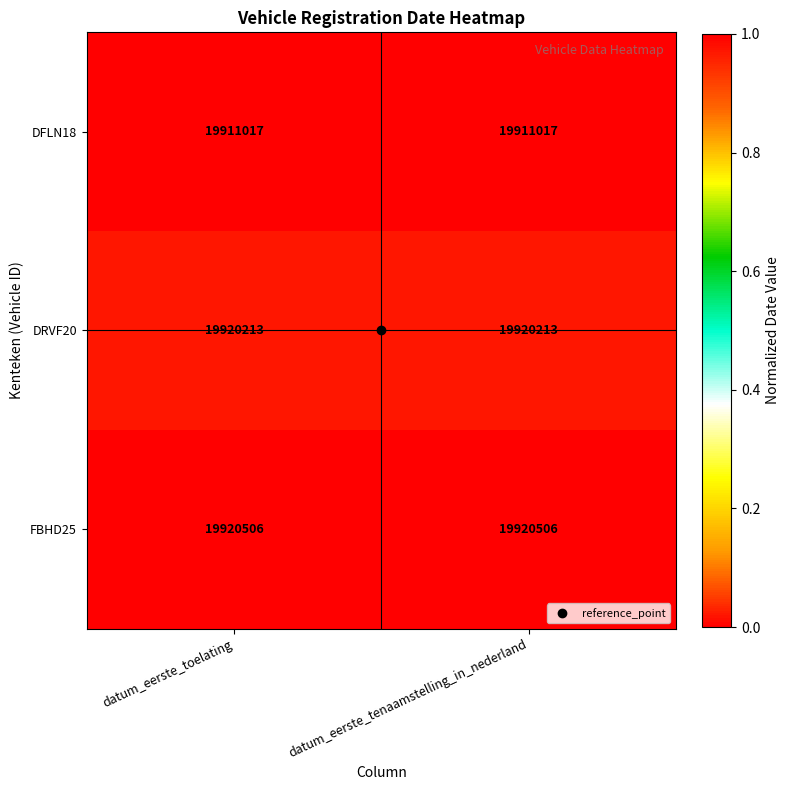

What is the spread (max minus min) of values at datum_eerste_tenaamstelling_in_nederland?

9489